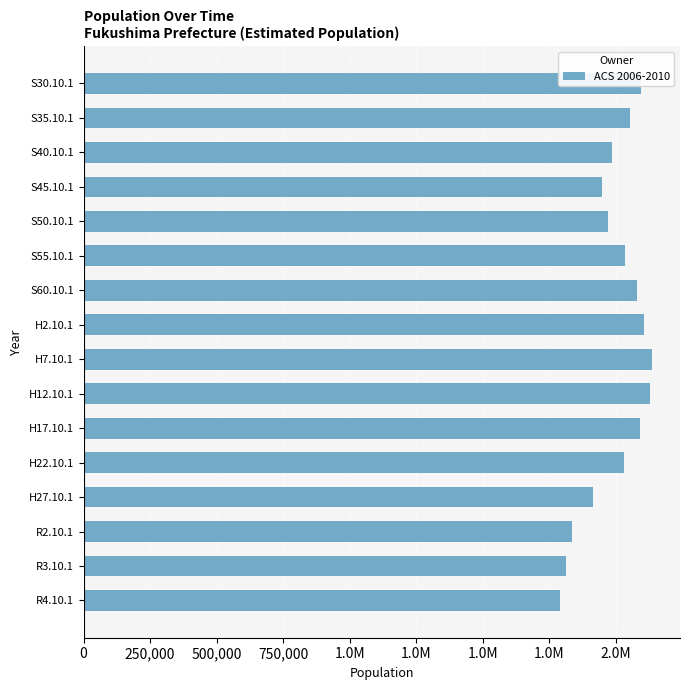

Are the bars grouped side by side (vs. stacked)?

No